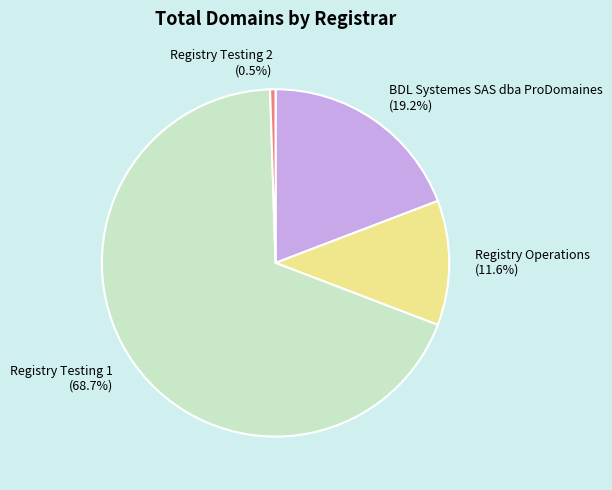

To the nearest percent, what is the average slice percentage?

25%